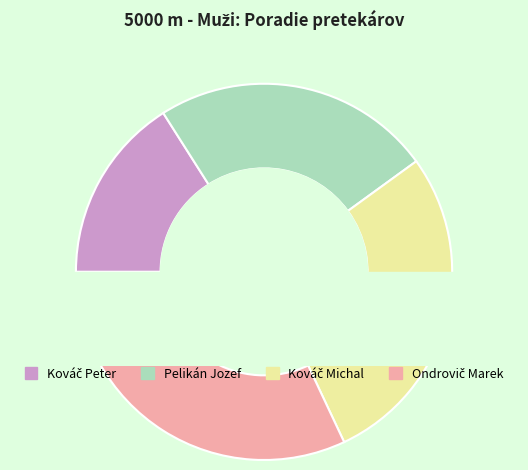

What is the ratio of the value at Ondrovič Marek to the value at Pelikán Jozef?

1.3